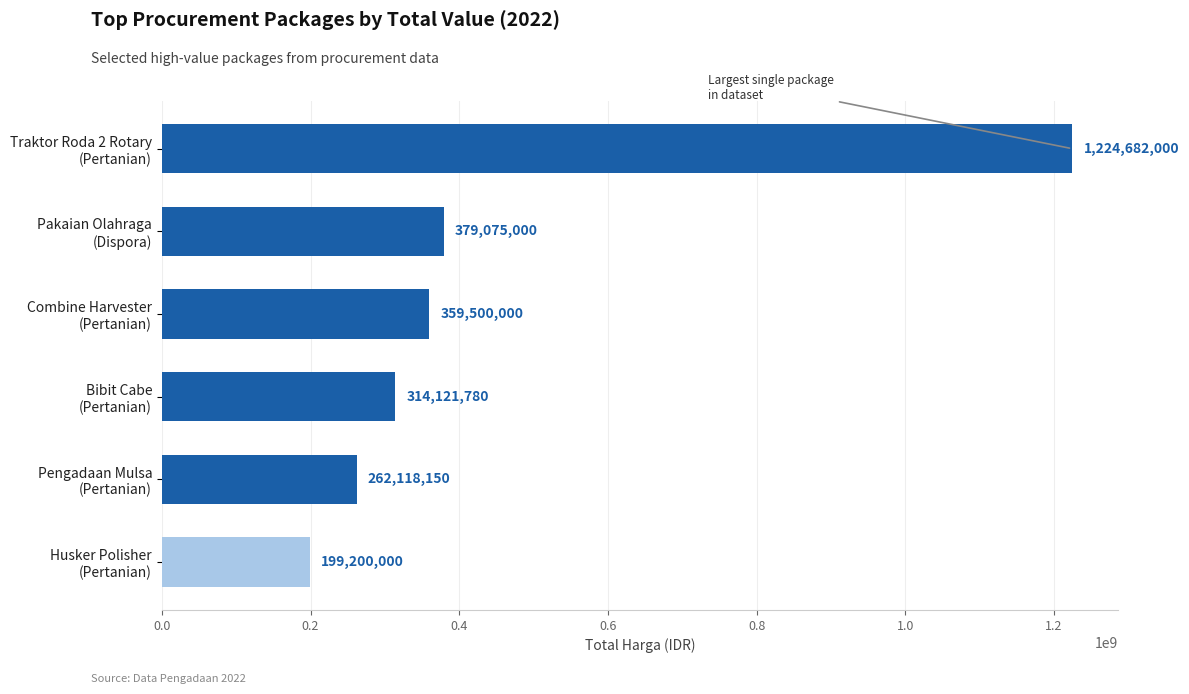

At which category does the chart reach its peak across all series?

Traktor Roda 2 Rotary
(Pertanian)